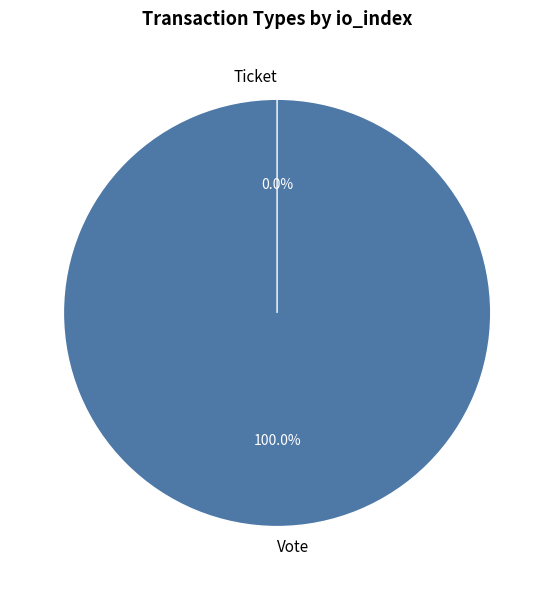

Count the number of slices in the pie.

2